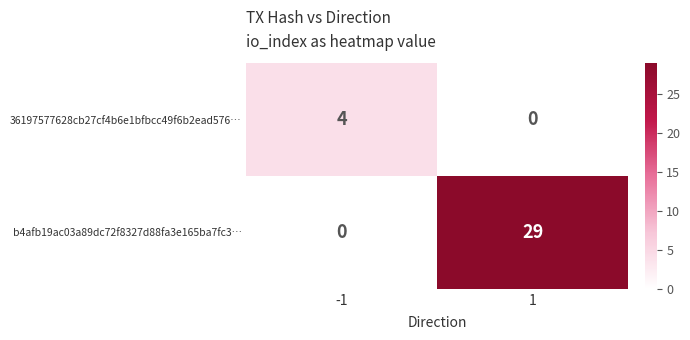

How many distinct data groups are displayed?

2